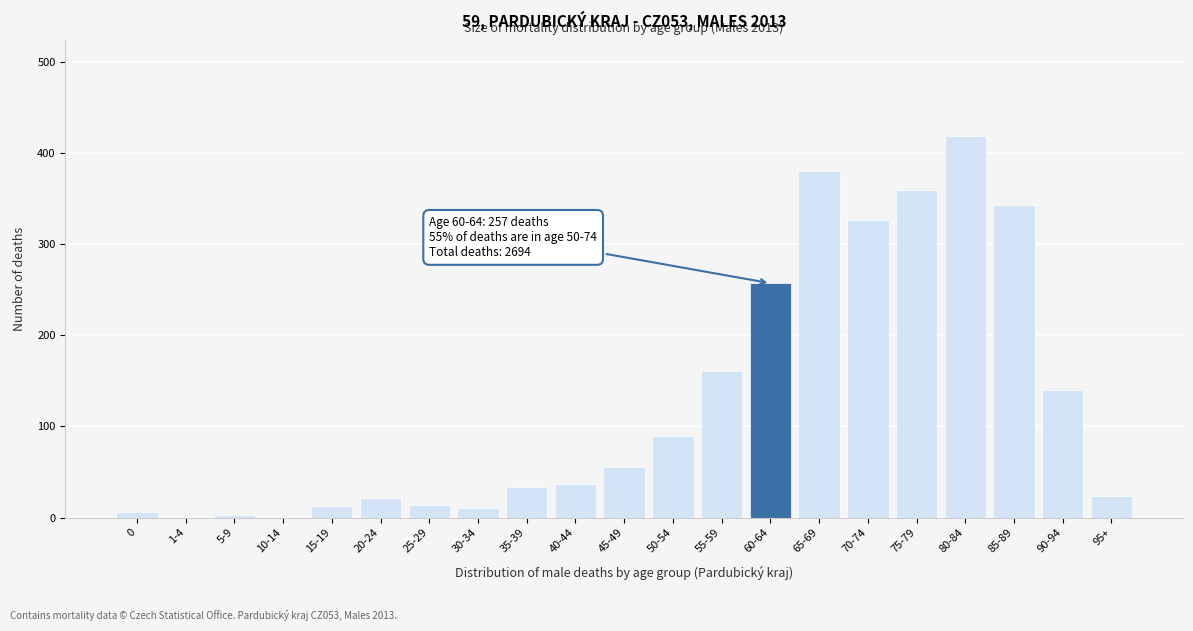

What is the greatest value displayed?

419